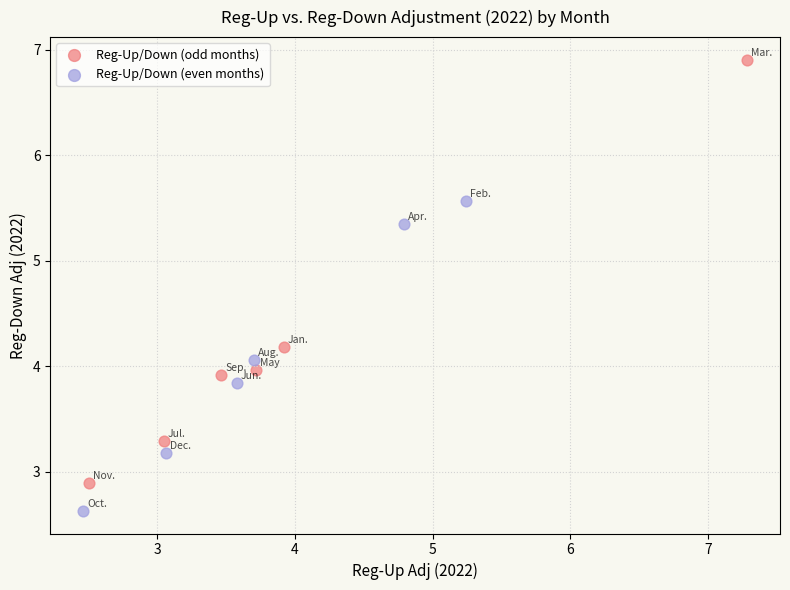

Which series has the largest Y range (max minus min)?

Reg-Up/Down (odd months)